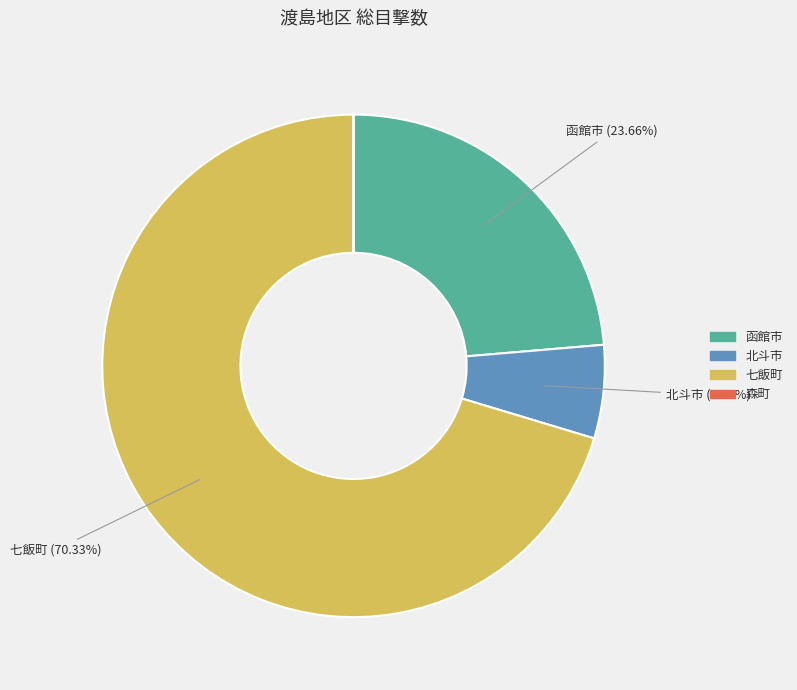

Does any single category account for the majority?

Yes